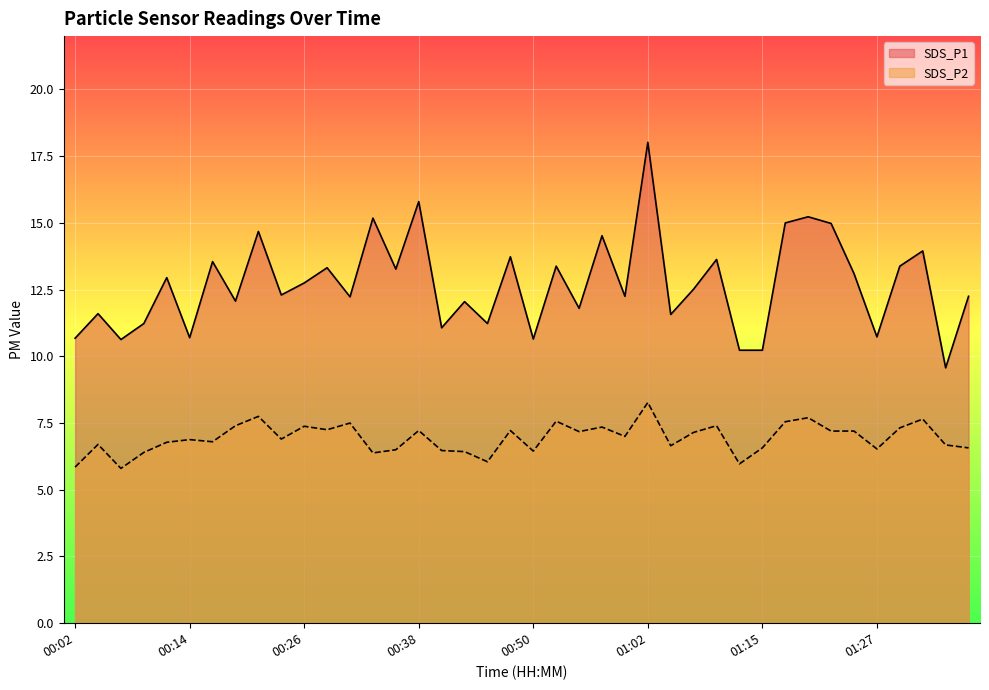

What is the difference between the SDS_P1 values at 01:07 and 00:23?

0.2